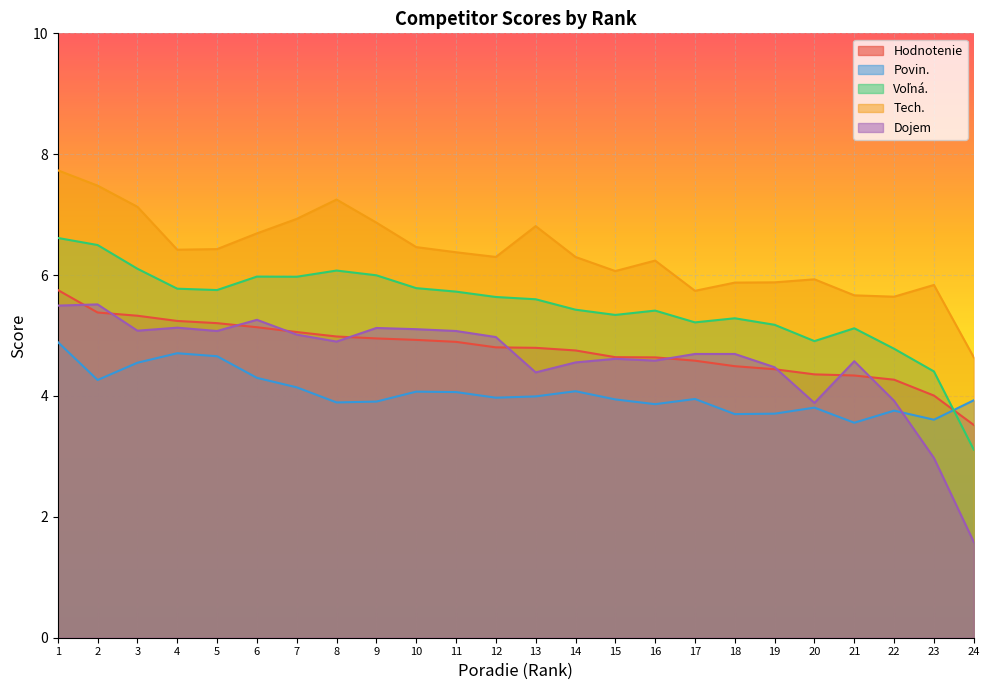

True or false: Povin. and Tech. intersect in this chart.

False